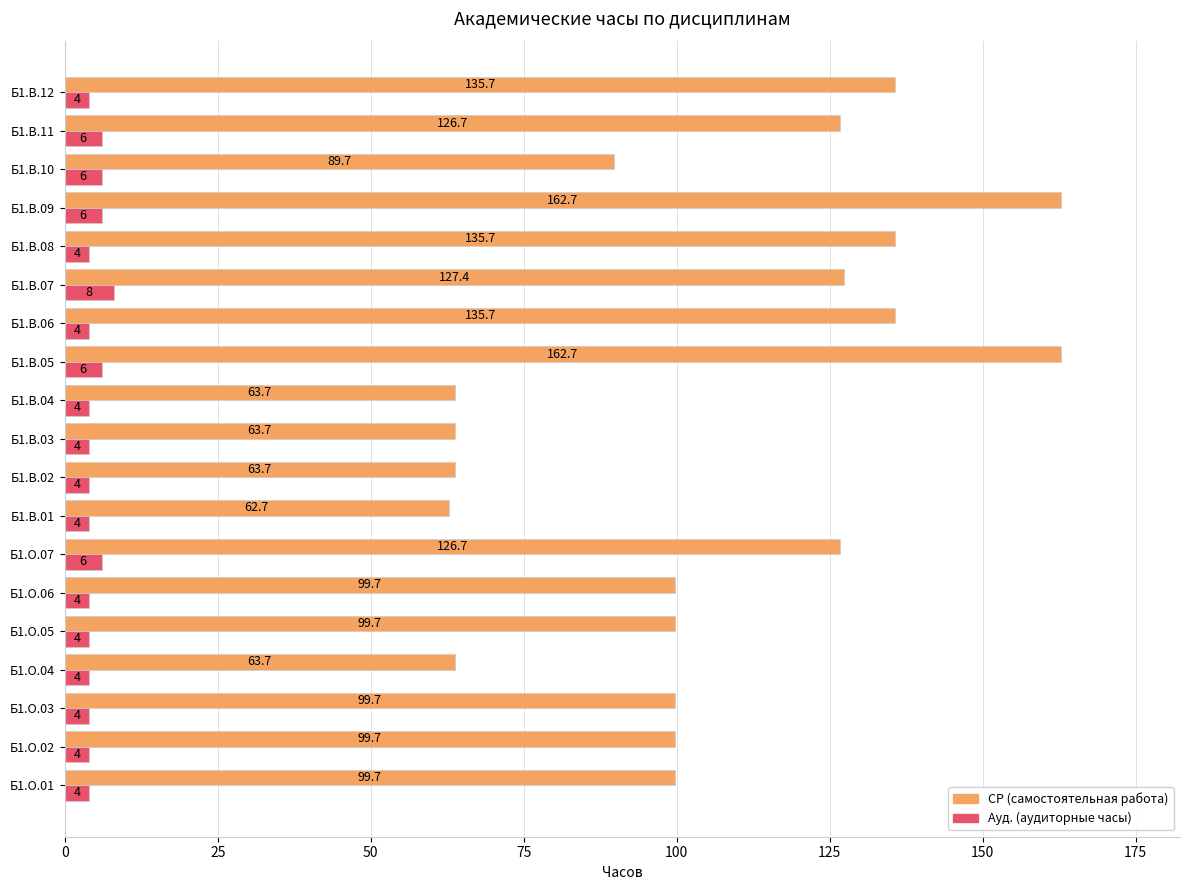

What is the maximum value shown in the chart?

162.7